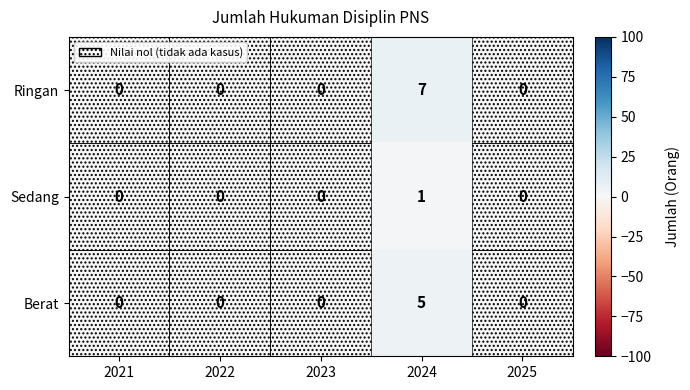

Rank the series by their maximum value, from lowest to highest.

Sedang, Berat, Ringan